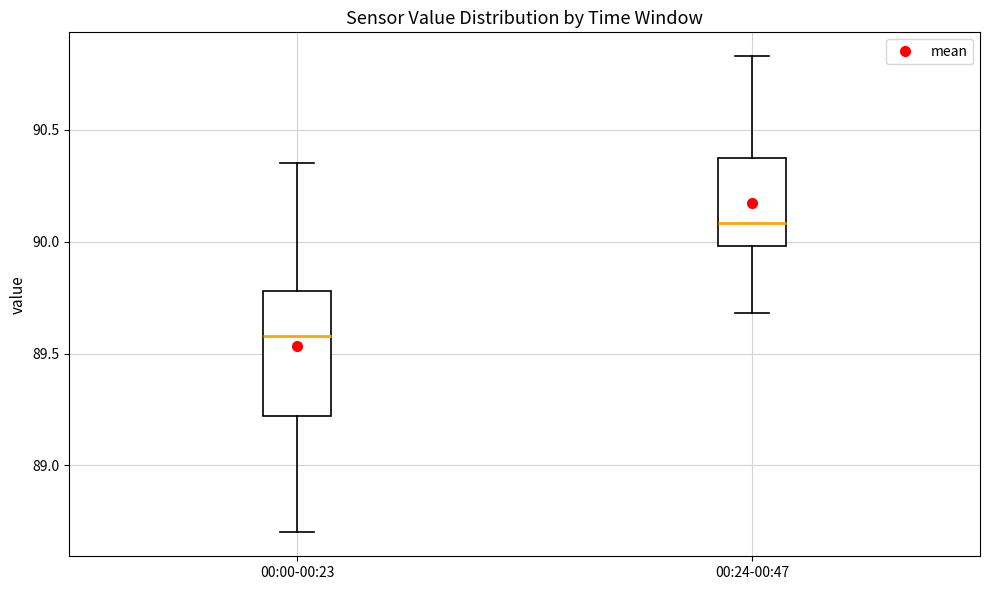

Which box is the tallest, from its lower edge to its upper edge?

00:00-00:23